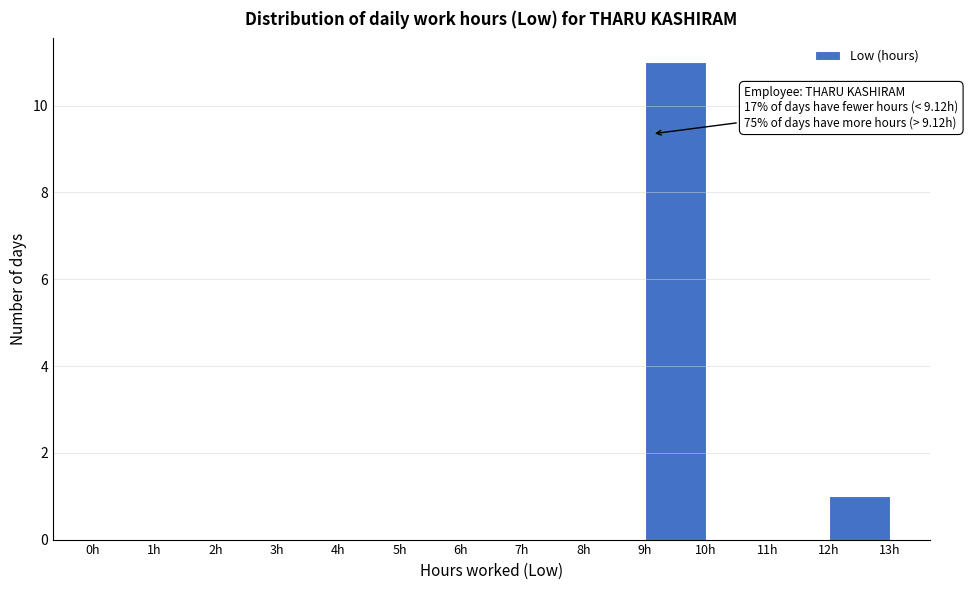

Over which range of the x-axis is the bar tallest?

9 to 10